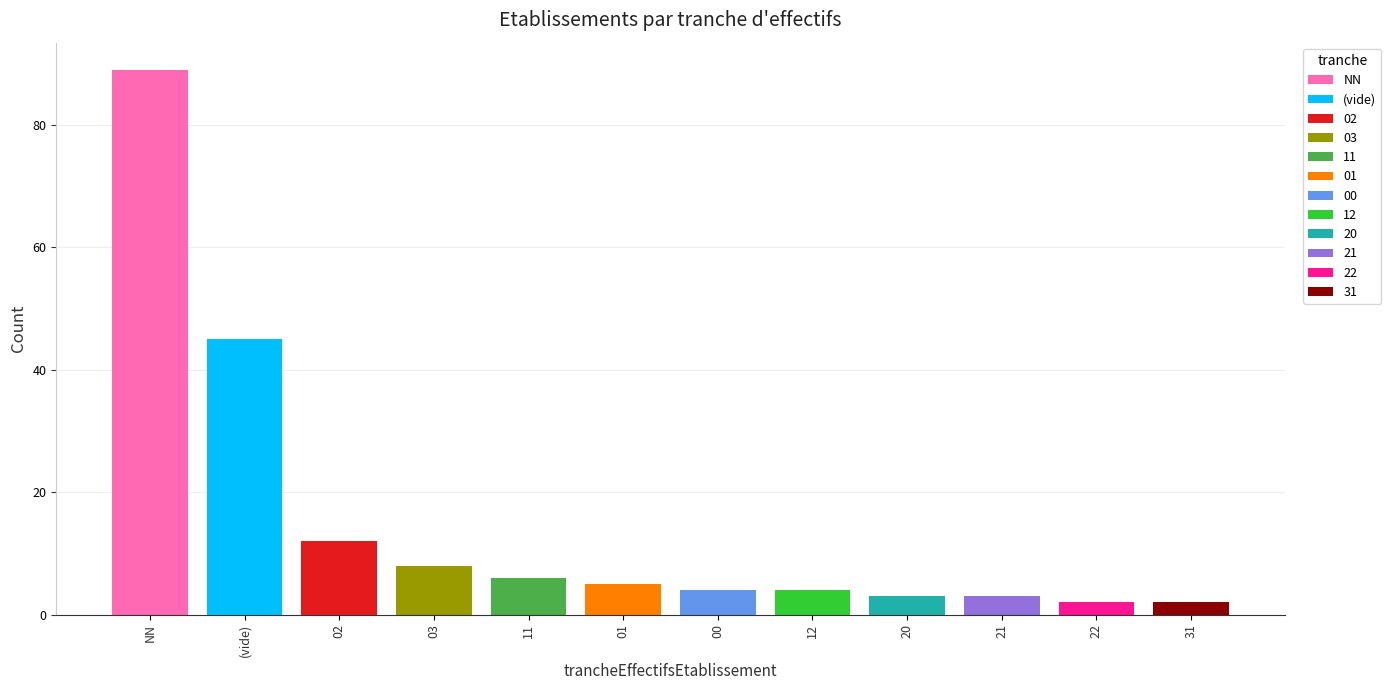

What is the maximum value shown in the chart?

89